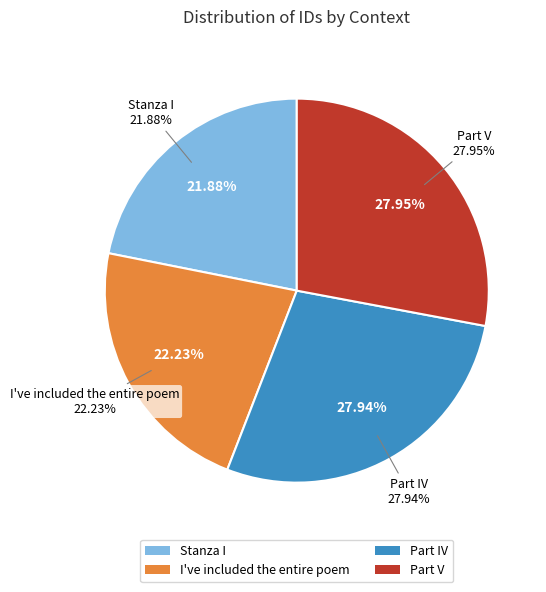

To the nearest percent, what is the difference between the Stanza I and Part IV slice percentages?

6%